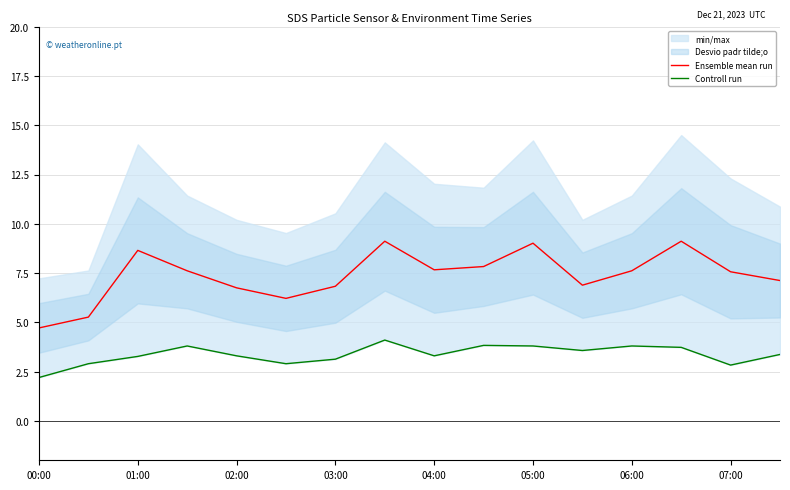

What is the minimum value for Ensemble mean run?

4.7